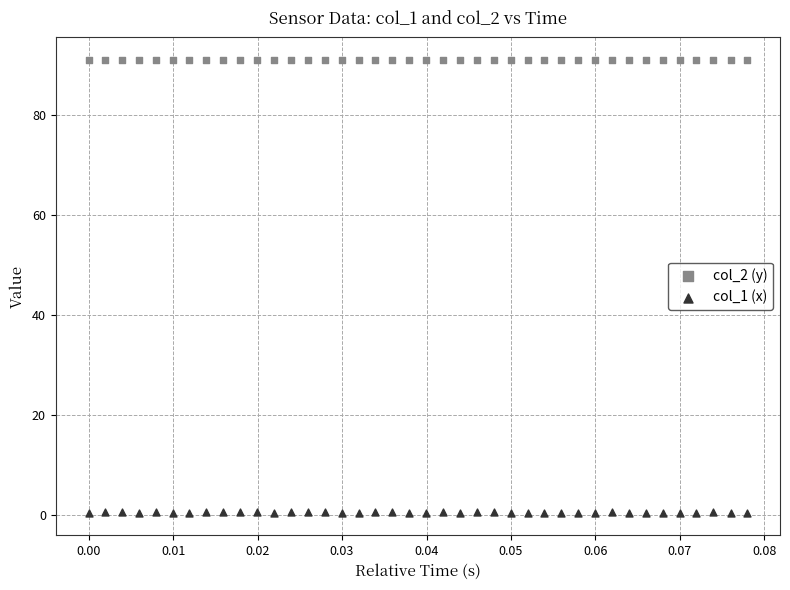

Across all data points, what is the range of Y values (max minus min)?

90.5